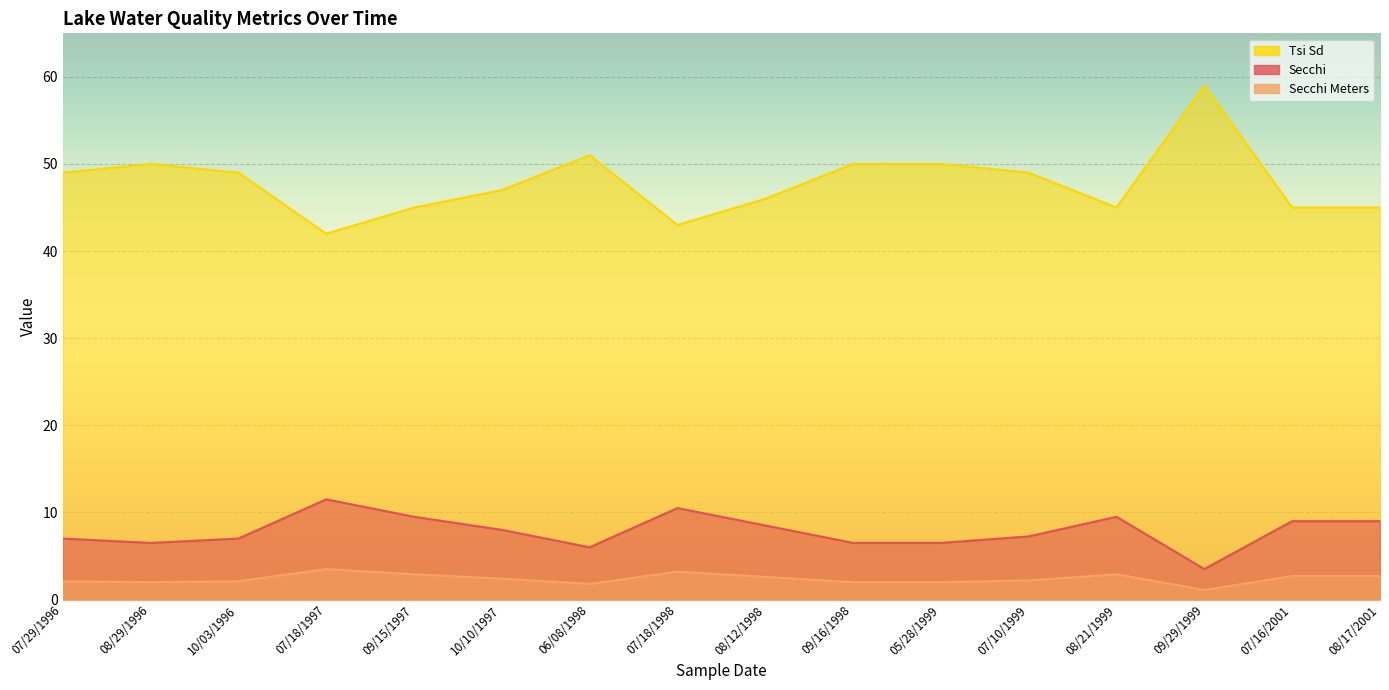

How many lines are shown in the chart?

3